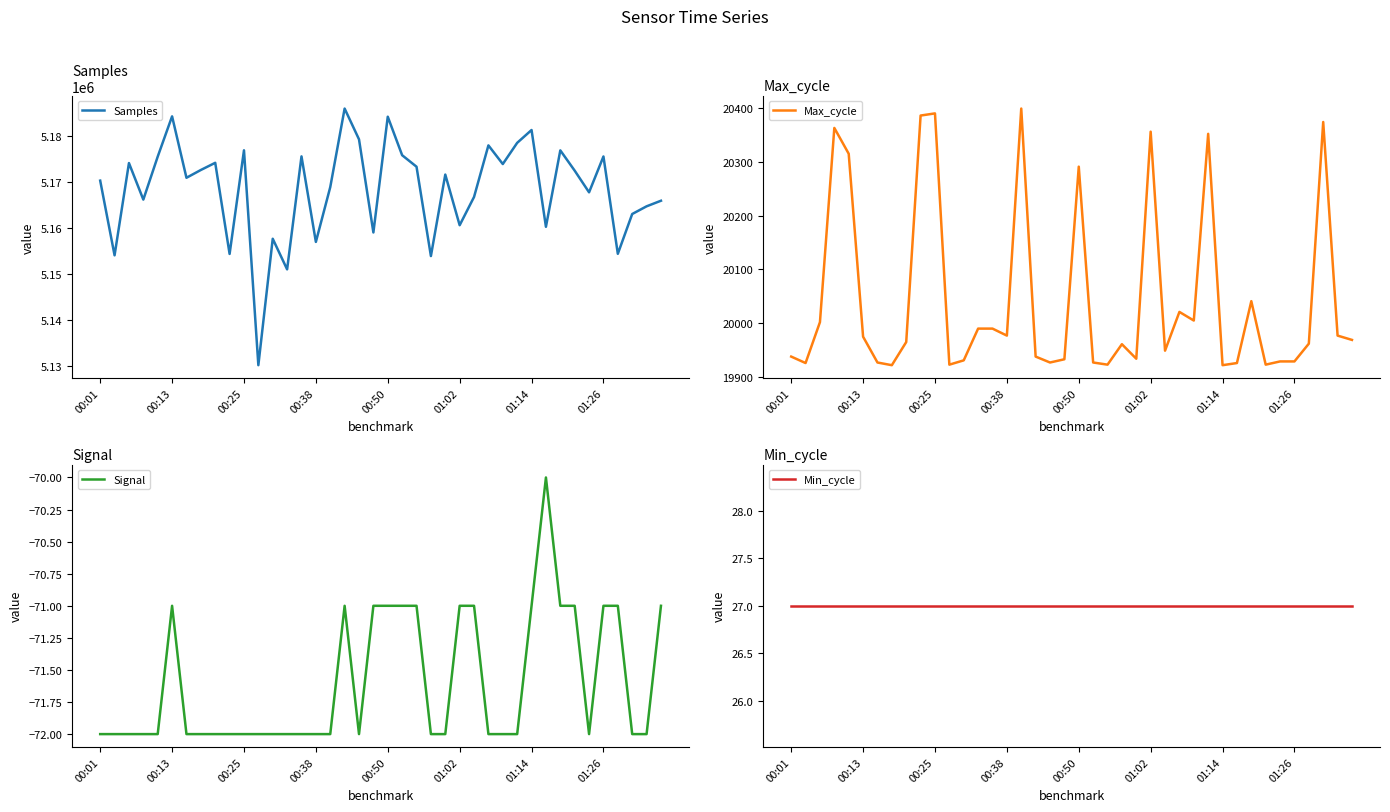

Is it true that Signal equals -71 at 01:26?

True